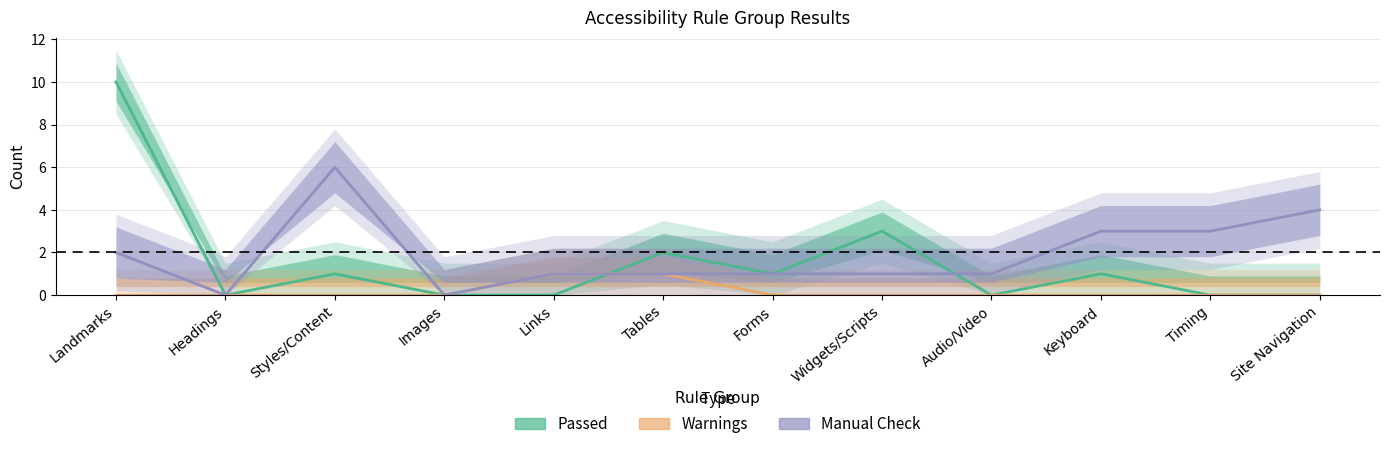

Count the Passed values in the range 0 to 2.

10